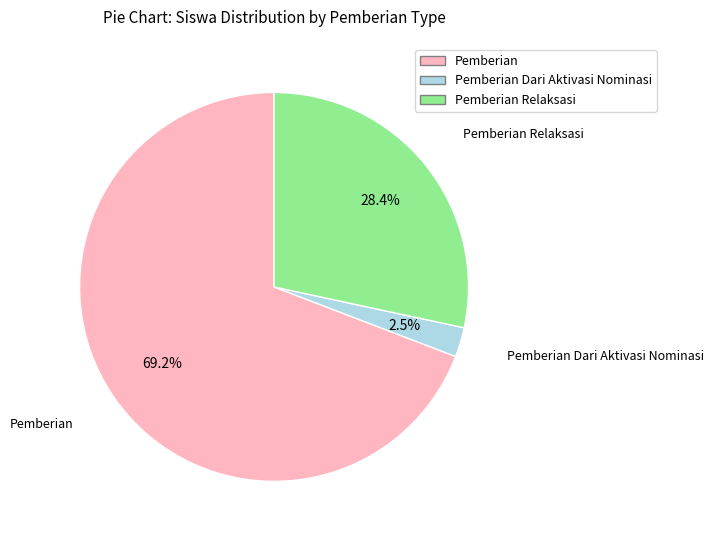

Does any single category account for the majority?

Yes